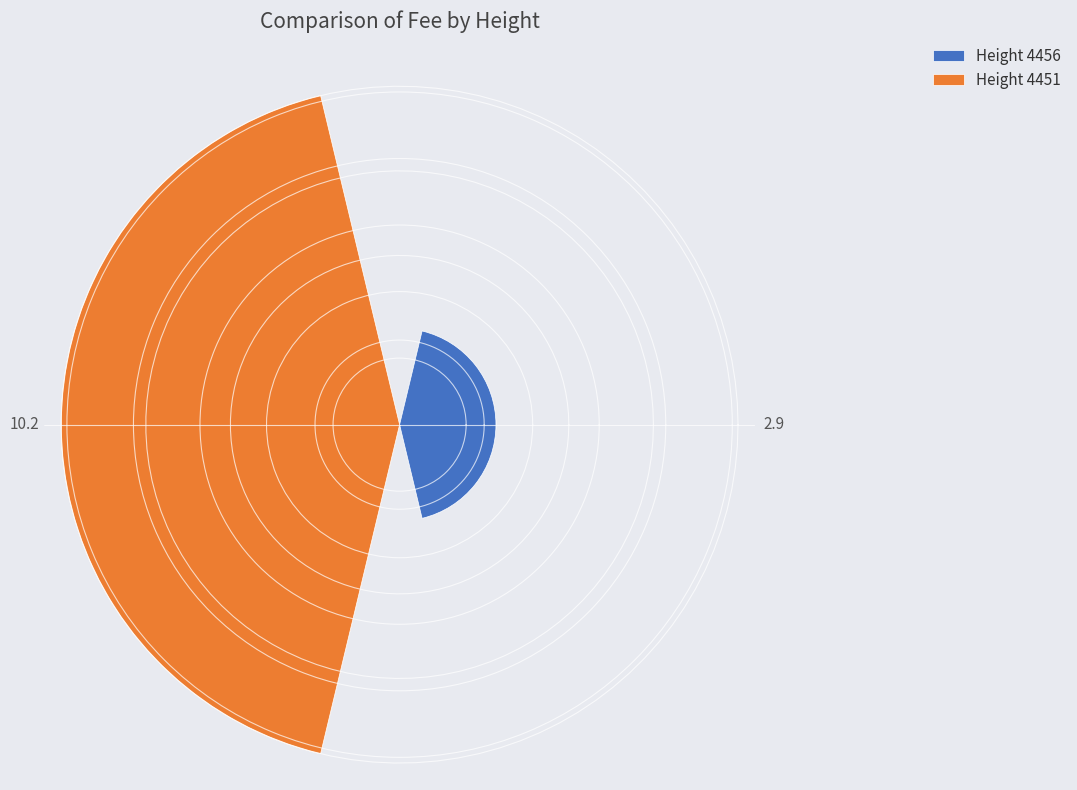

Rank the categories by value from lowest to highest.

4456, 4451